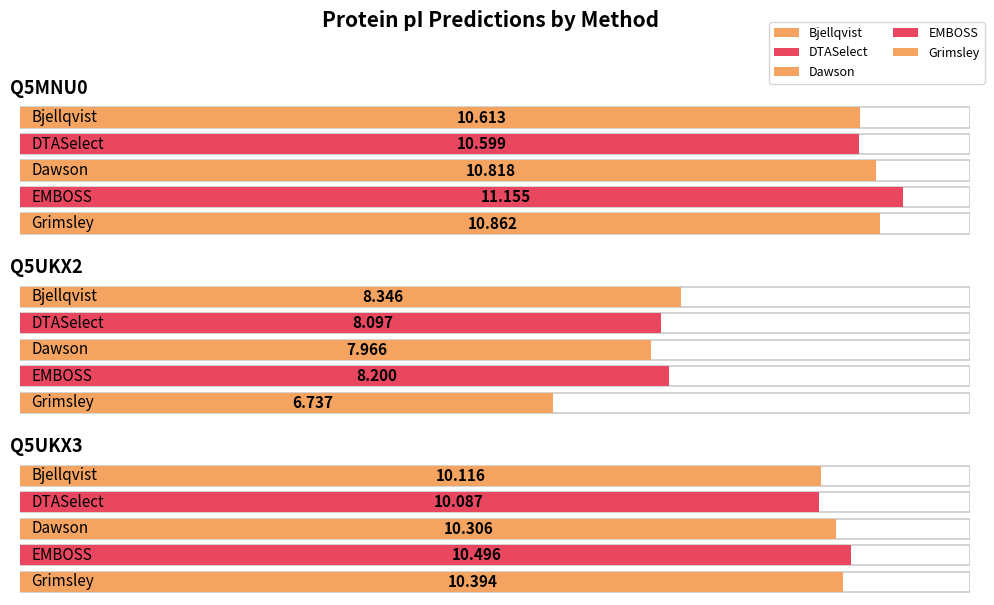

Is it true that Bjellqvist equals 8.3 at Q5UKX2?

True